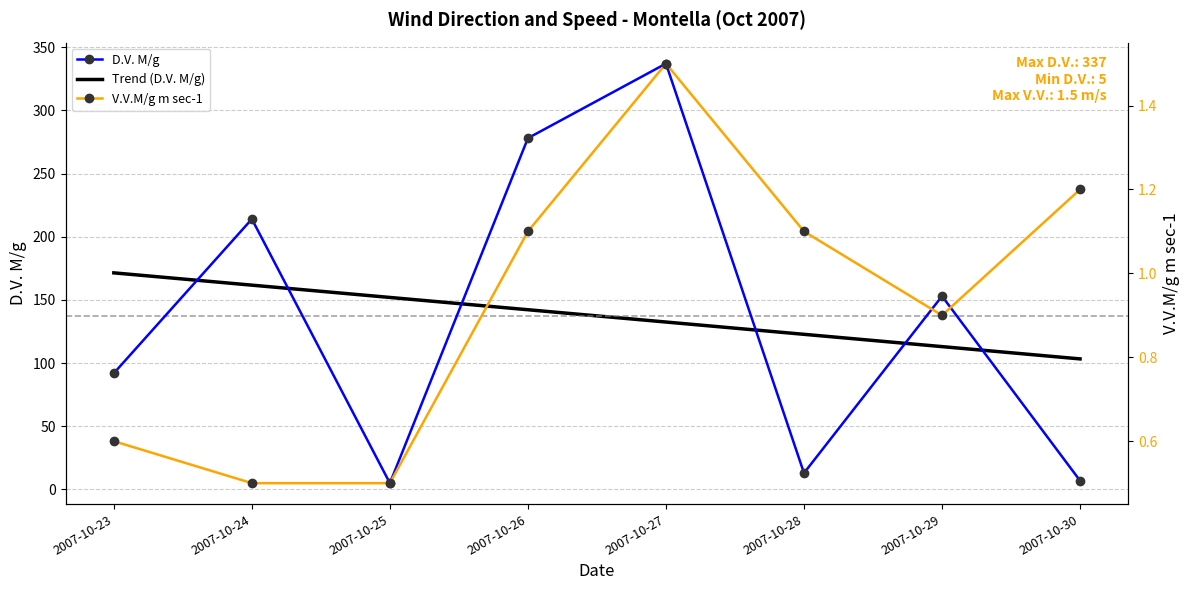

Reading left to right, transcribe all the data shown in this chart.

D.V. M/g: 2007-10-23=92.0	2007-10-24=214.0	2007-10-25=5.0	2007-10-26=278.0	2007-10-27=337.0	2007-10-28=13.0	2007-10-29=153.0	2007-10-30=7.0
Trend (D.V. M/g): 2007-10-23=171.4	2007-10-24=161.7	2007-10-25=152.0	2007-10-26=142.2	2007-10-27=132.5	2007-10-28=122.8	2007-10-29=113.1	2007-10-30=103.3
V.V.M/g m sec-1: 2007-10-23=0.6	2007-10-24=0.5	2007-10-25=0.5	2007-10-26=1.1	2007-10-27=1.5	2007-10-28=1.1	2007-10-29=0.9	2007-10-30=1.2